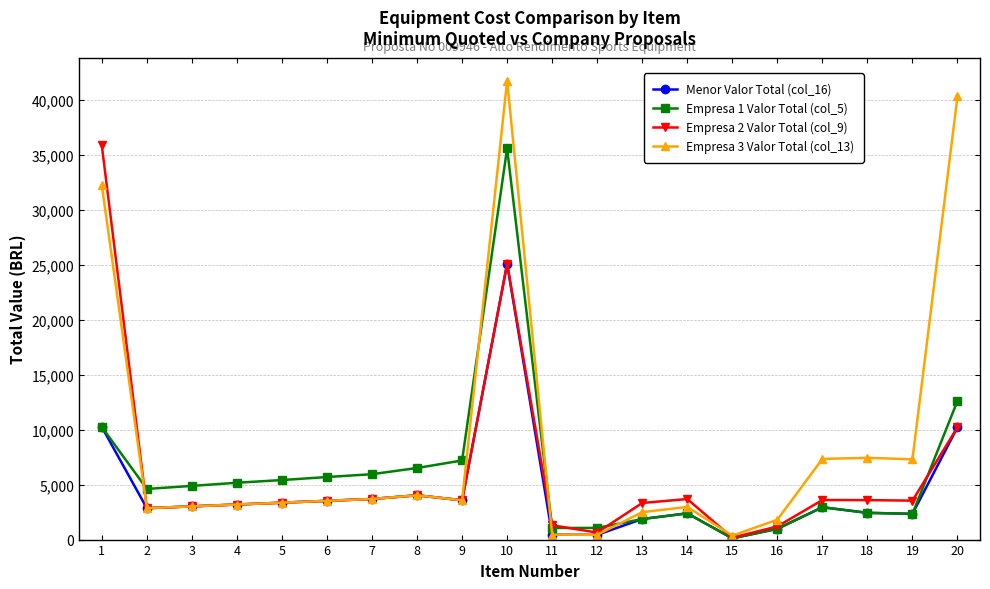

True or false: Empresa 2 Valor Total (col_9) has more than 2 interior local peaks.

True